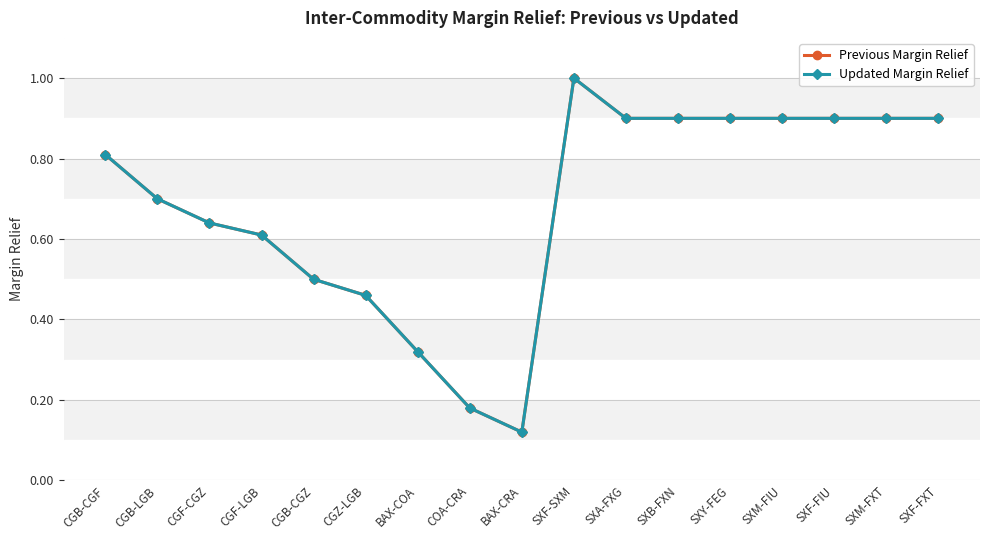

The Previous Margin Relief series shows 0.2 at SXA-FXG. True or false?

False